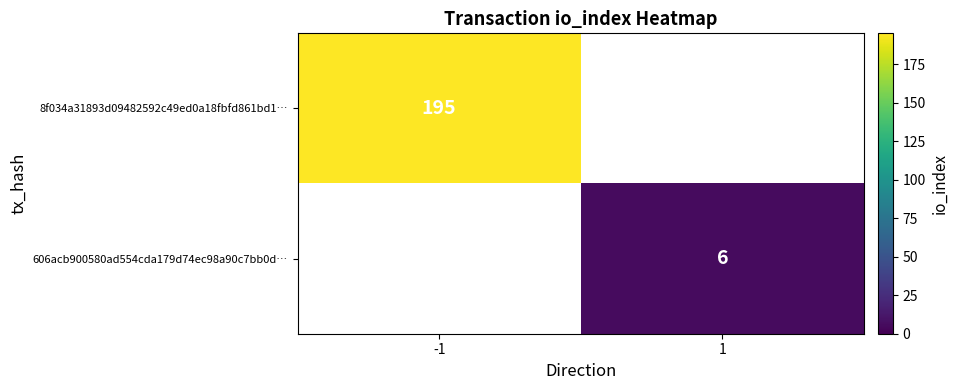

Which series has the largest range (max minus min)?

8f034a31893d09482592c49ed0a18fbfd861bd1…